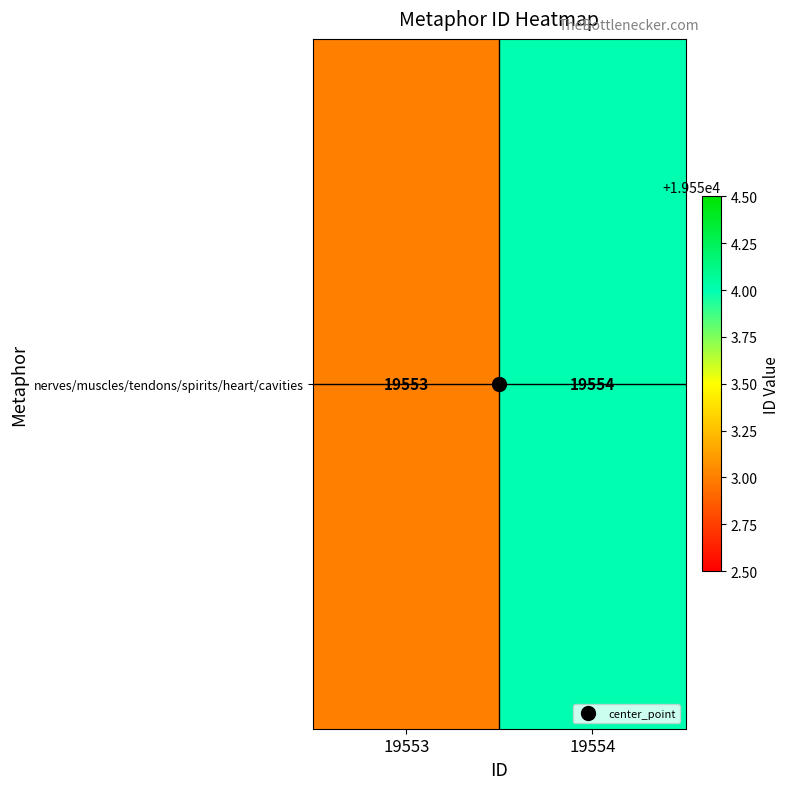

Is it true that the value at 19553 is 19553?

True